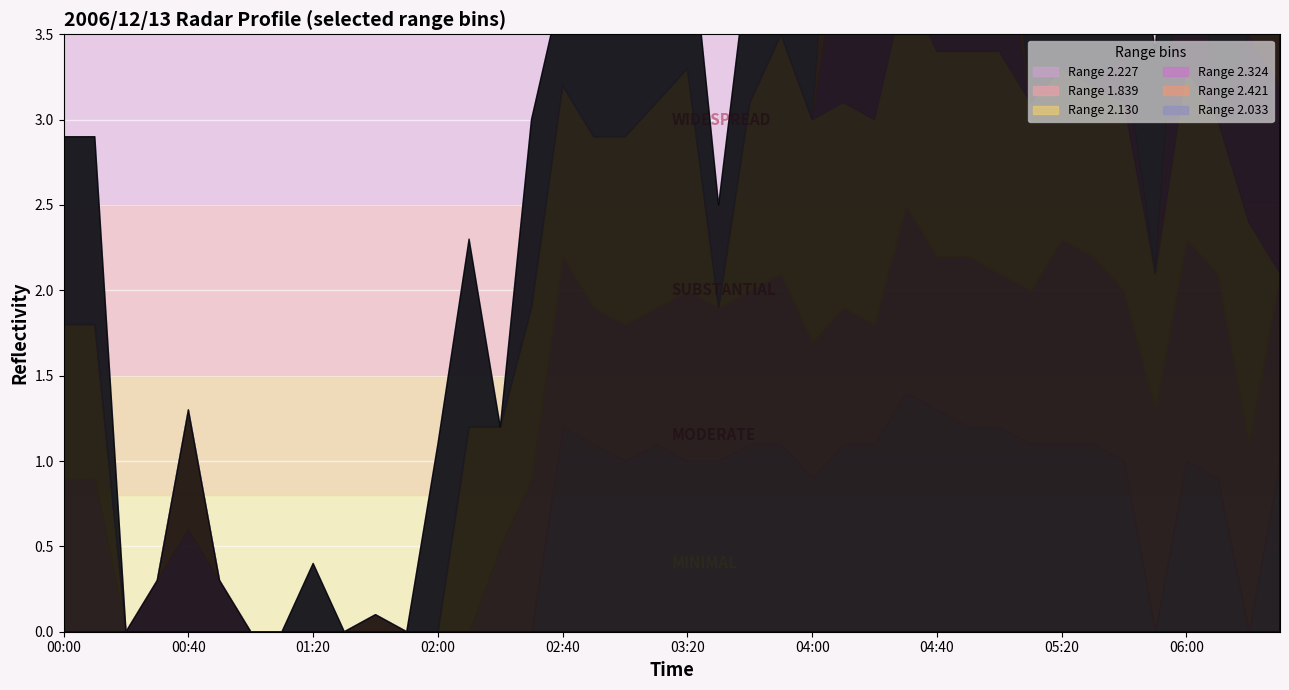

How many interior local valleys does the Range 2.324 series have?

6